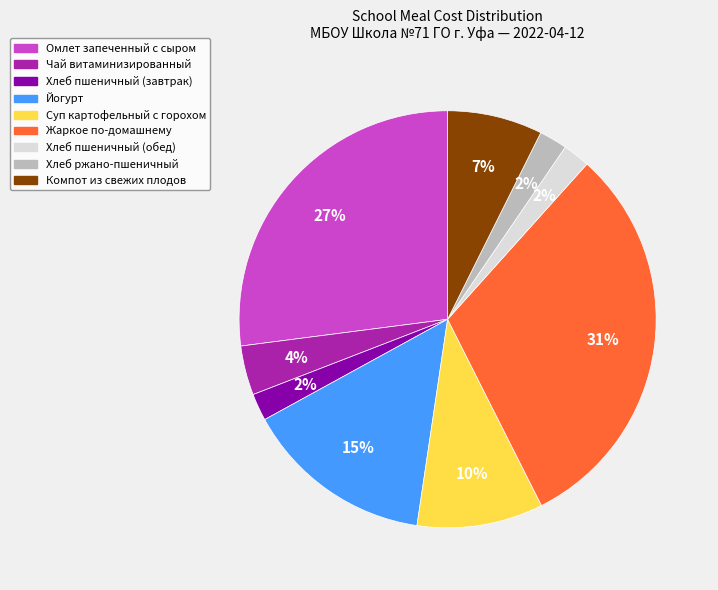

True or false: Жаркое по-домашнему accounts for 23% of the total.

False